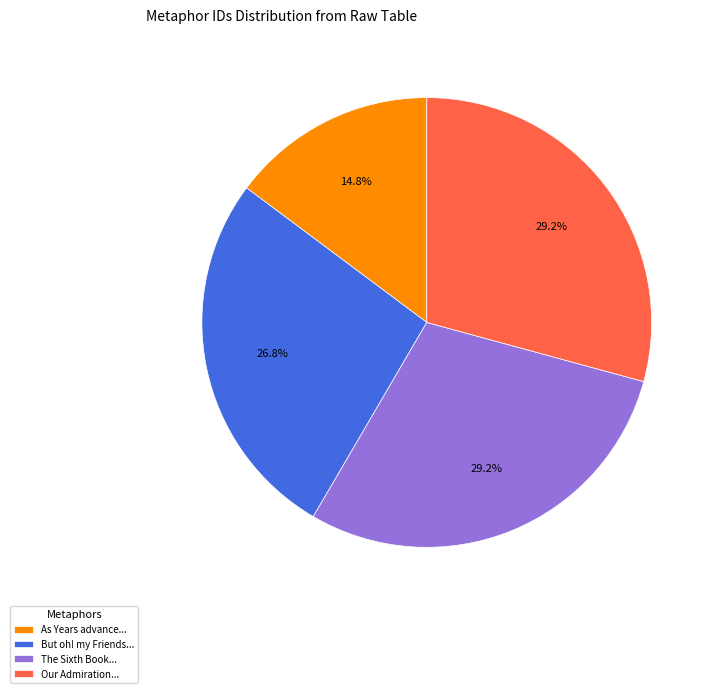

Which slice is the smallest?

As Years advance...